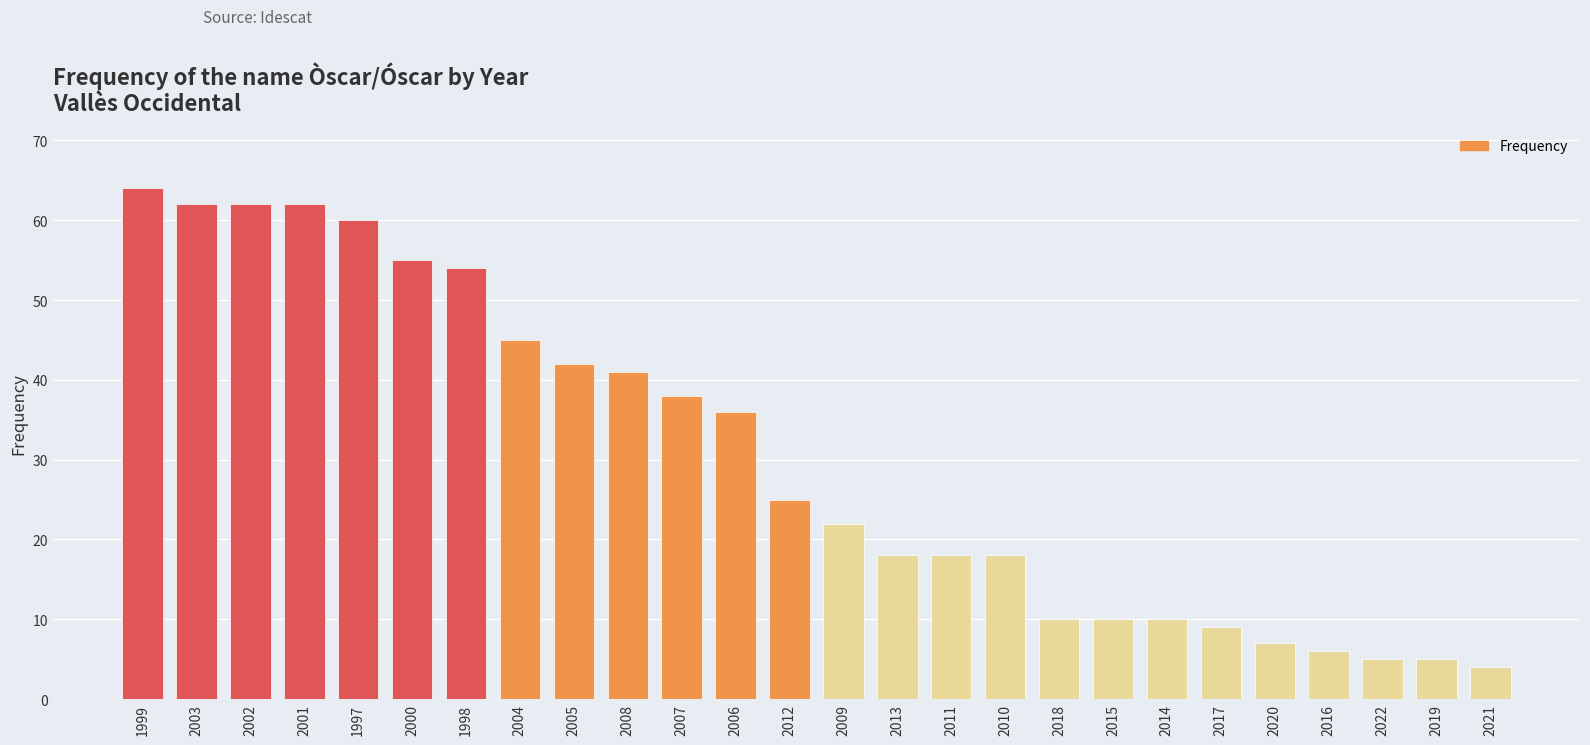

At which label does the data first exceed 25?

1999